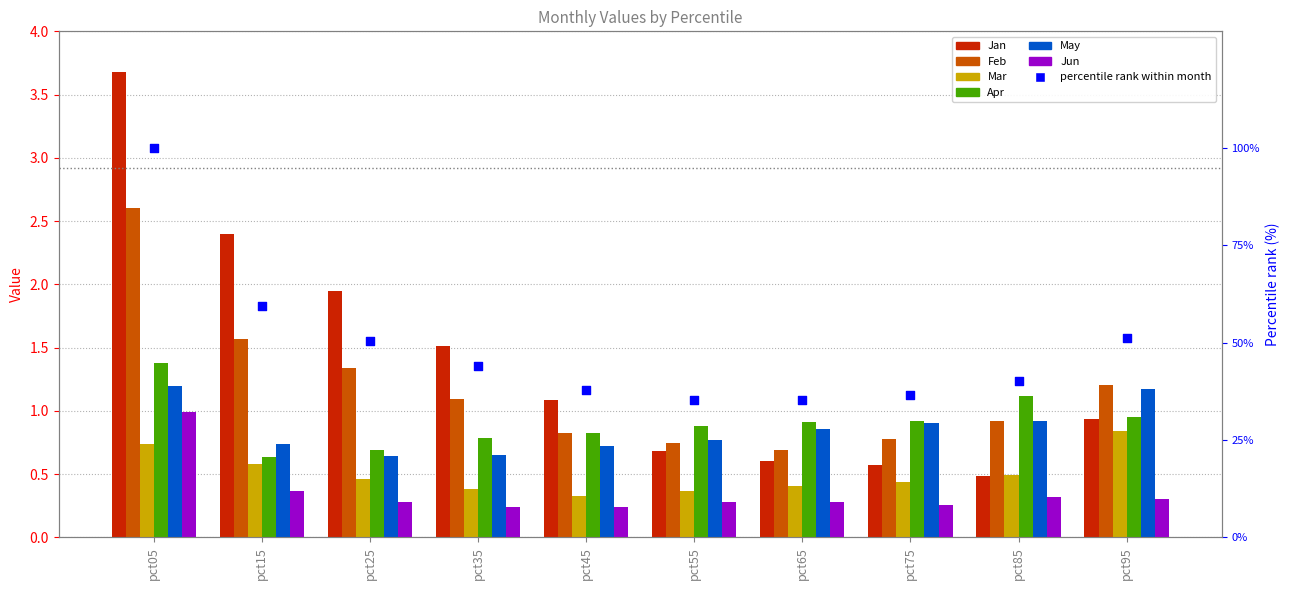

What is the total value across all series at pct75?

3.9